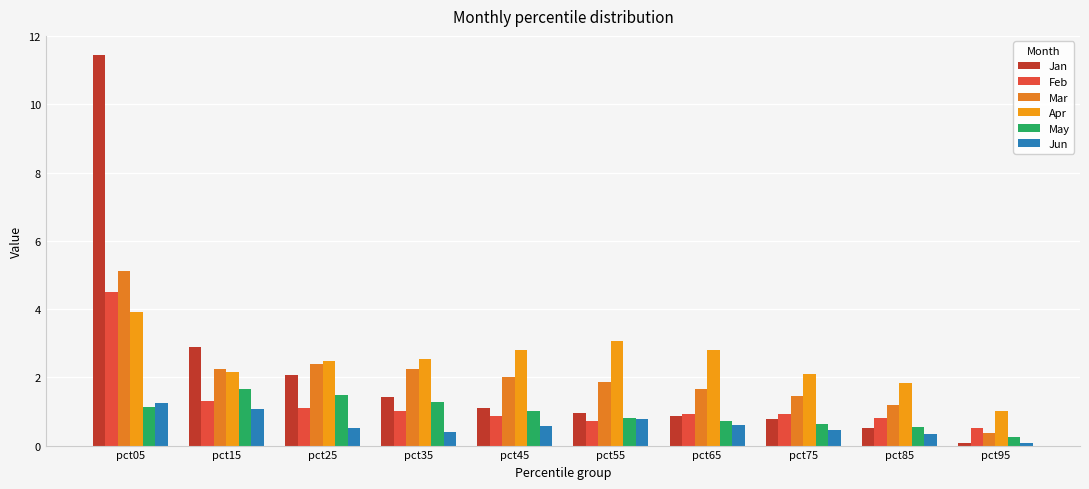

Which category has the highest value across all series?

pct05